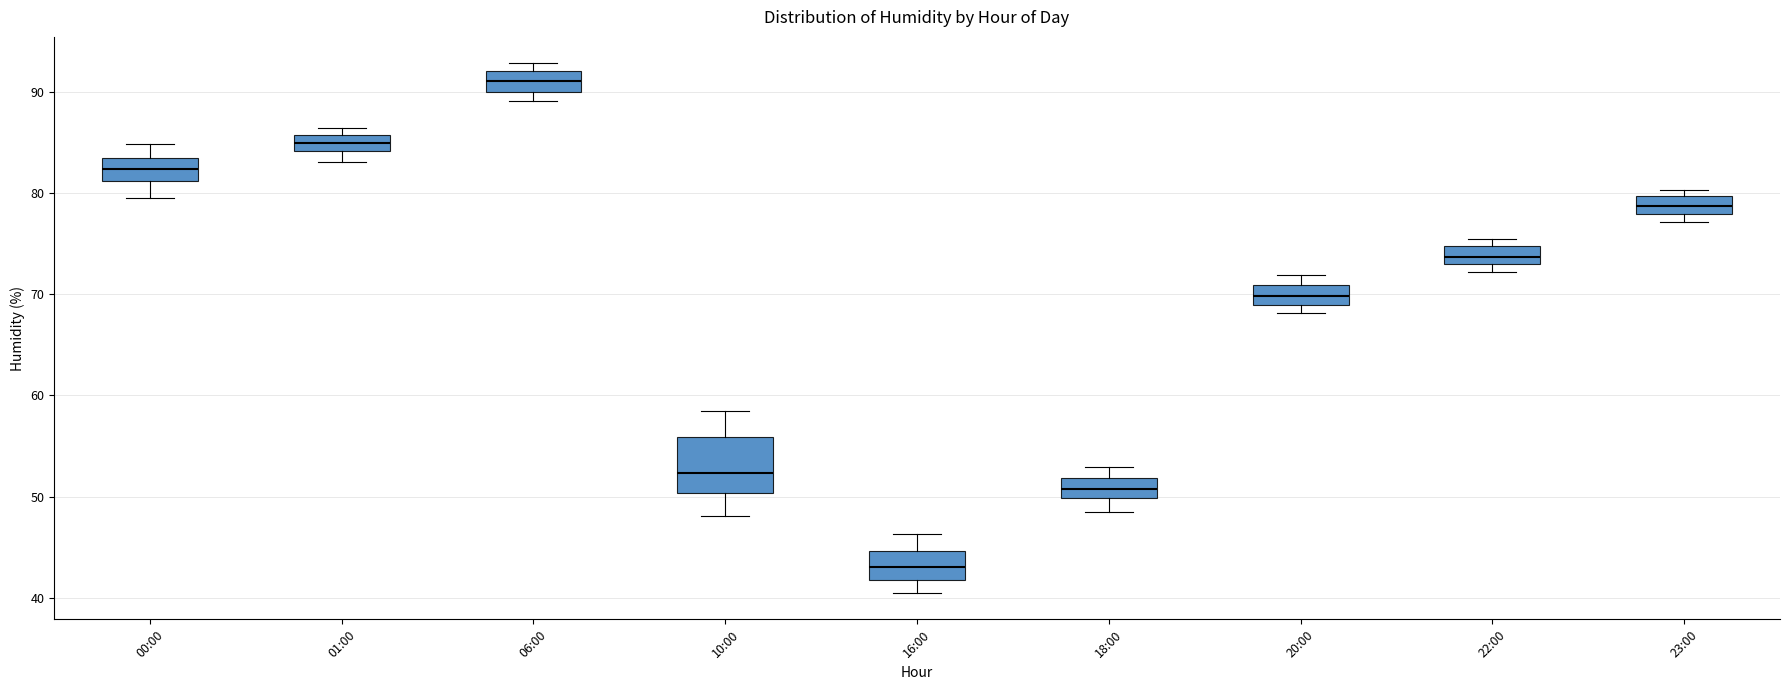

Comparing the boxes themselves (not the whiskers), which one is the tallest?

10:00